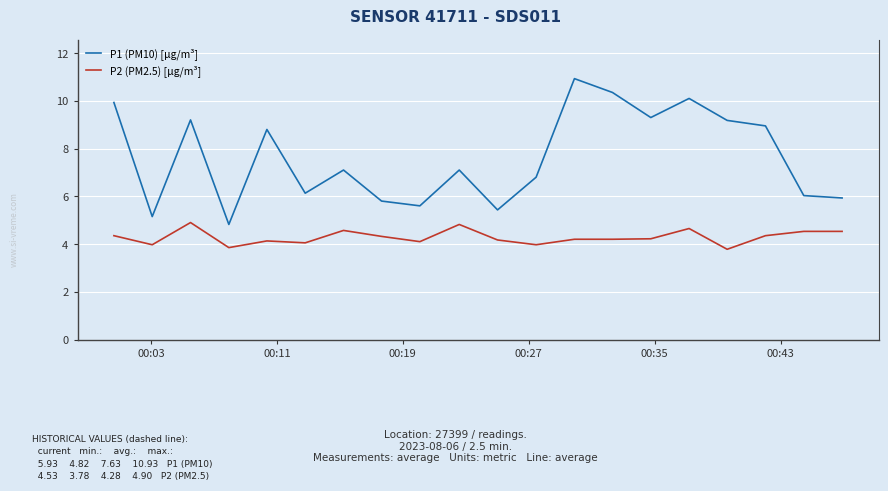

True or false: P2 (PM2.5) [µg/m³] and P1 (PM10) [µg/m³] intersect in this chart.

False